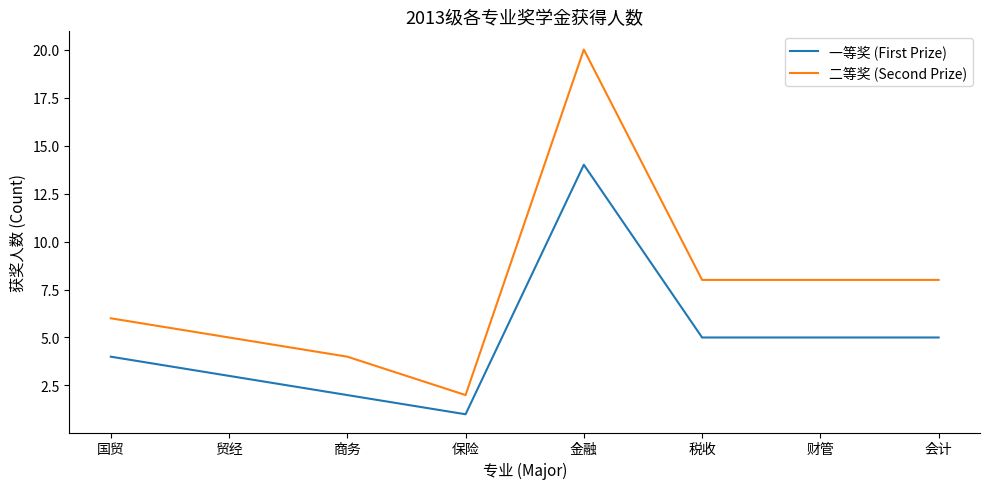

What position from the left is 金融?

5